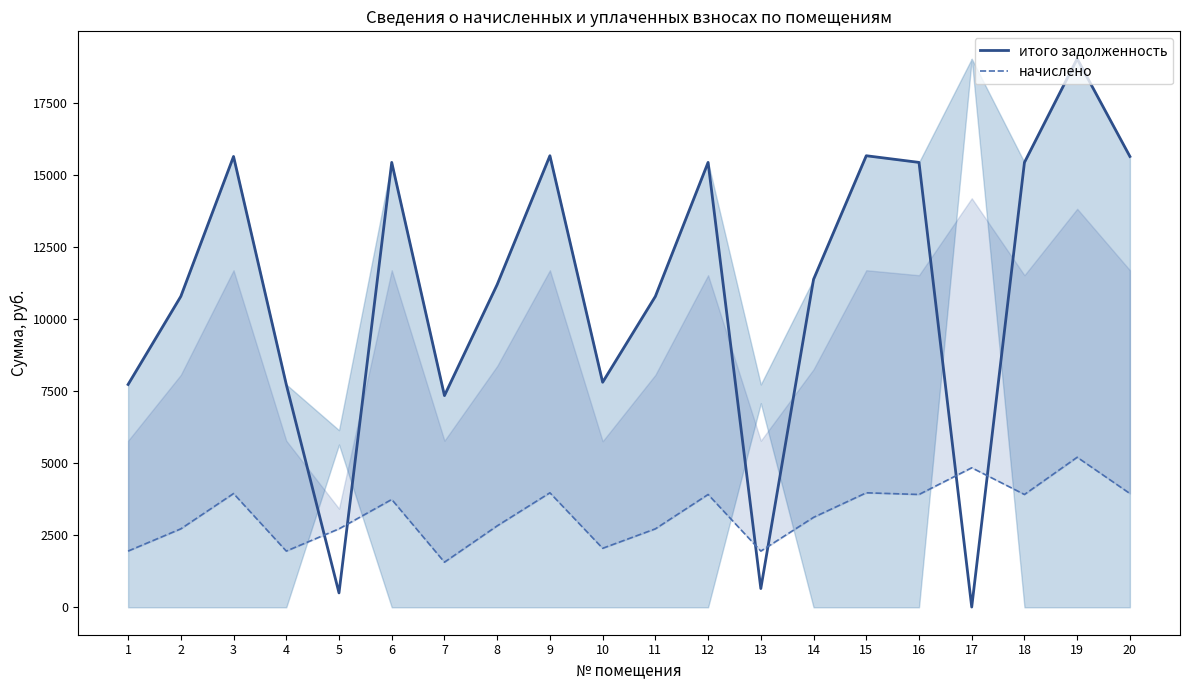

The value of начислено at 20 is 1453.8. True or false?

False